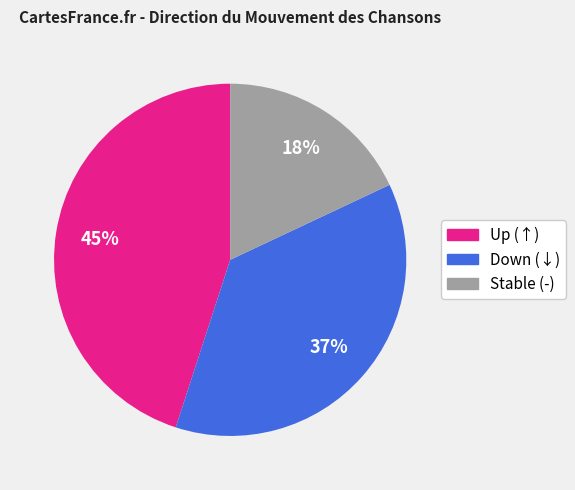

Count the number of slices in the pie.

3